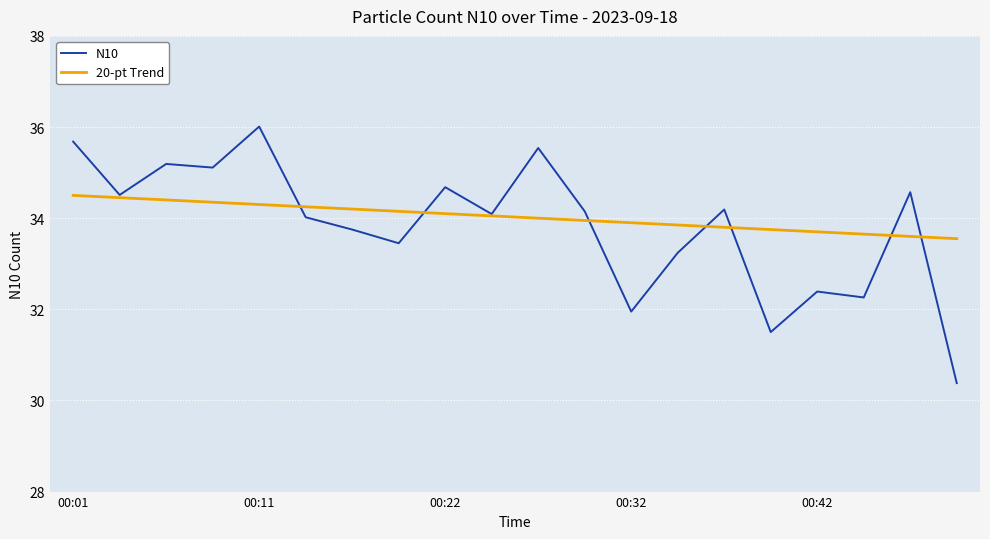

What is the lowest value of the N10 series?

30.4